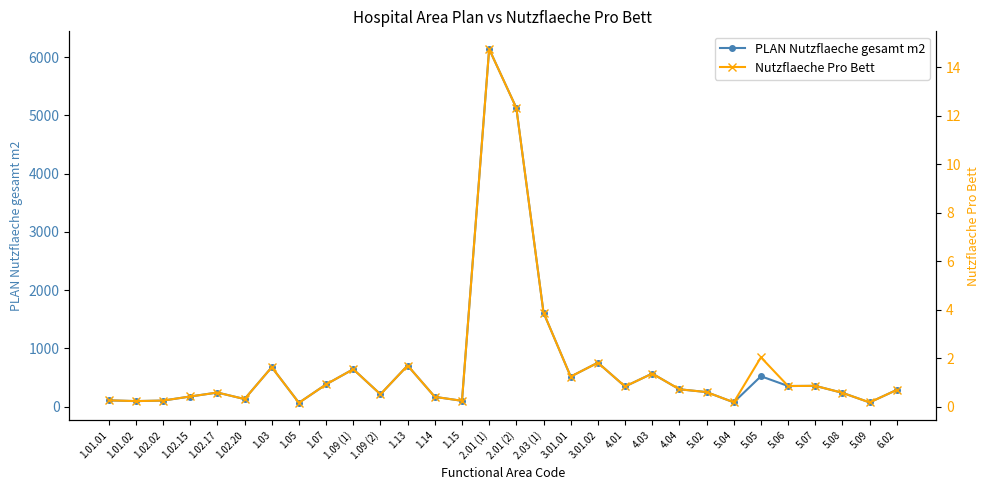

What is the difference between the maximum and minimum values in the Nutzflaeche Pro Bett series?

14.6